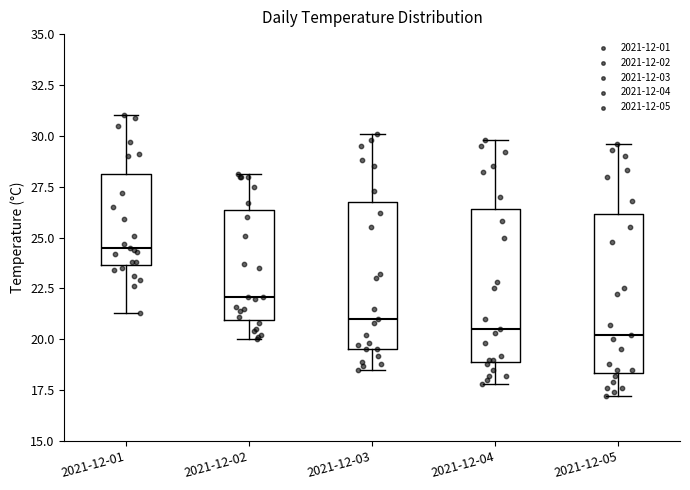

Which box has the highest median line?

2021-12-01